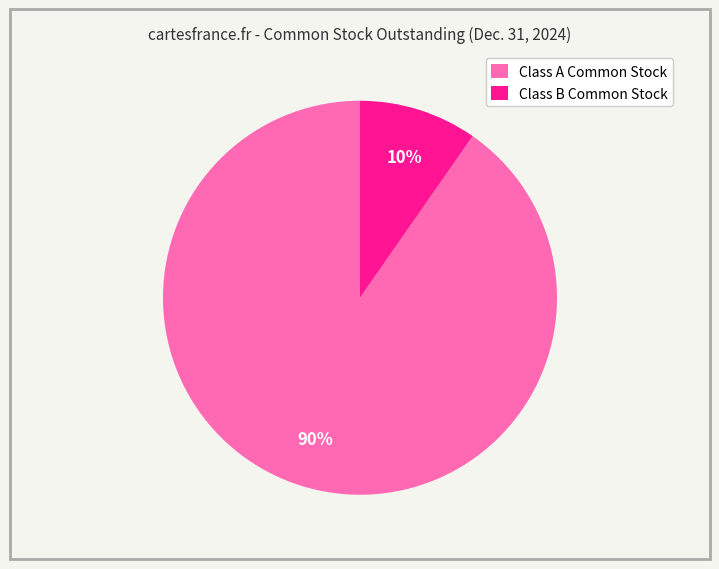

Which slice is the smallest?

Class B Common Stock